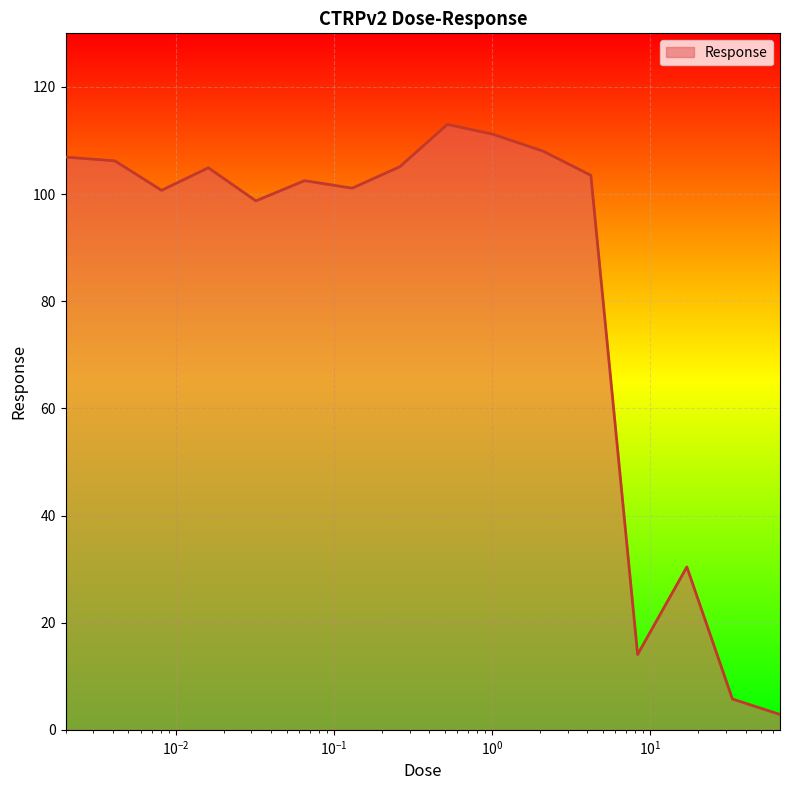

Does the chart have visible grid lines?

Yes